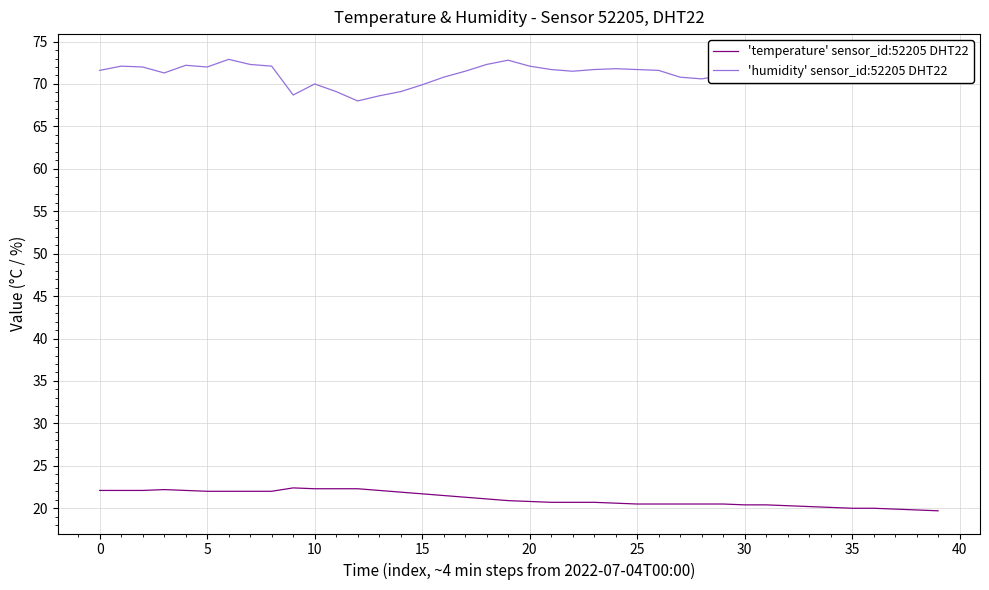

Which series has the largest range (max minus min)?

'humidity' sensor_id:52205 DHT22